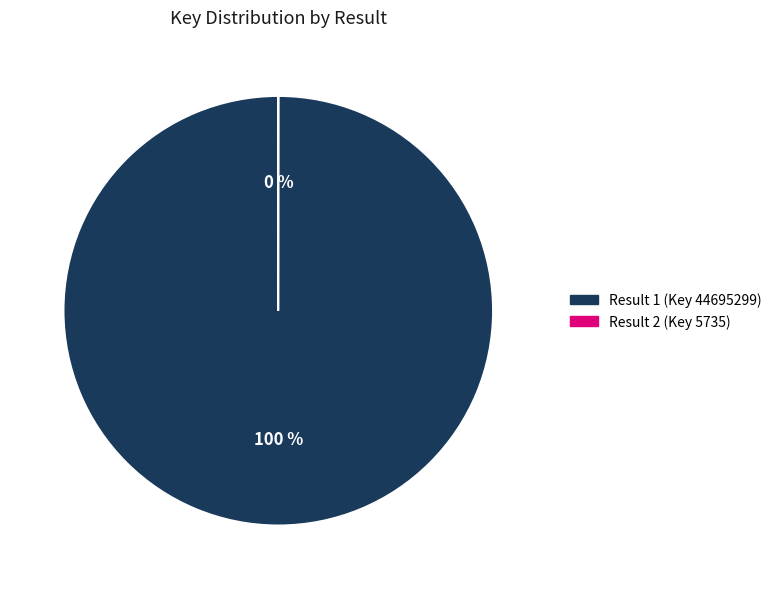

Is it true that Result 1 (Key 44695299) is 100% of the pie?

True